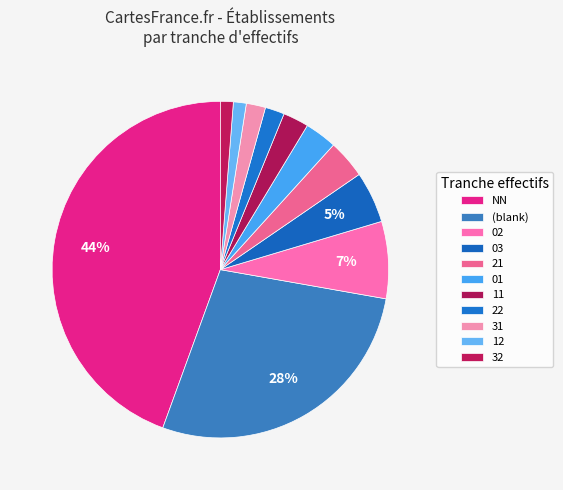

Which category has the biggest portion of the pie?

NN